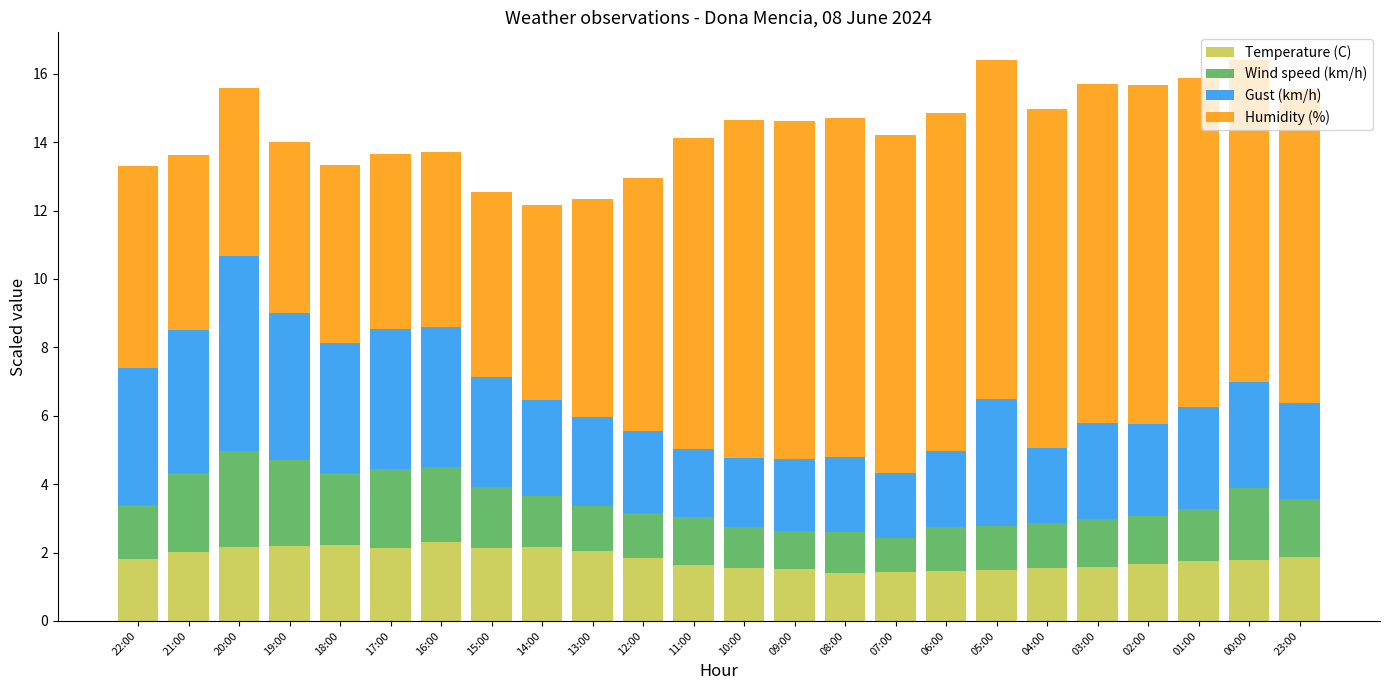

The value of Temperature (C) at 14:00 is 2.2. True or false?

True